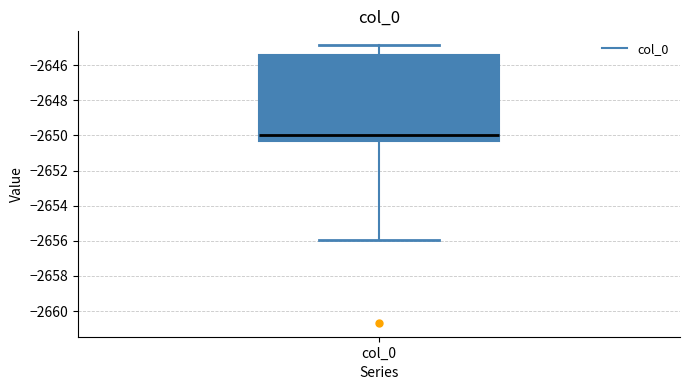

Read this box plot against the y-axis: the position of the median line, the range covered by the box, and the ends of both whiskers. The values are not printed on the chart, so give them approximately, as read against the axis.

median -2650.0, box -2650.4 to -2645.4, whiskers -2656.0 to -2644.8